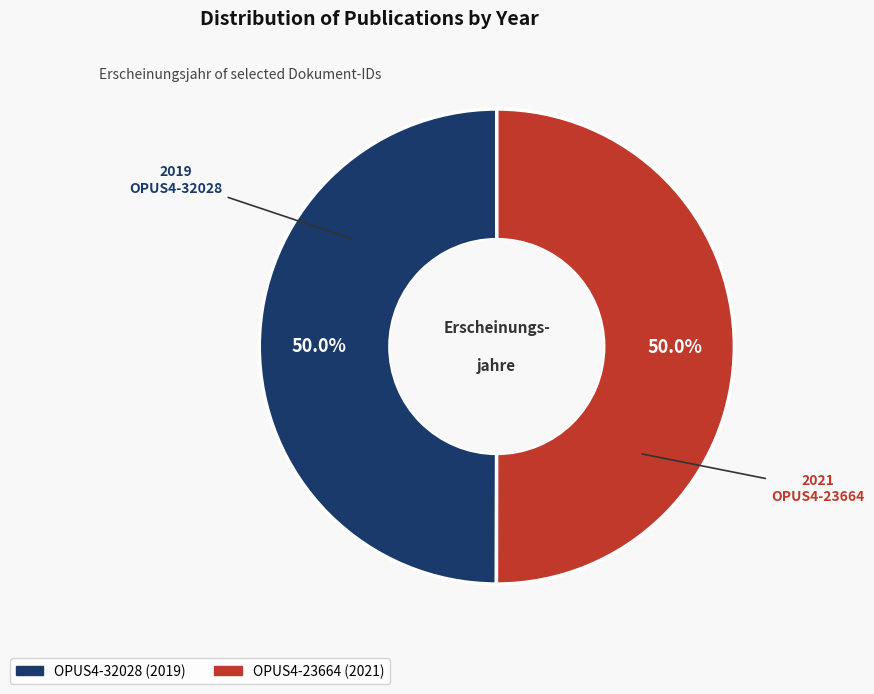

The OPUS4-23664 (2021) slice represents 58% of the pie. True or false?

False